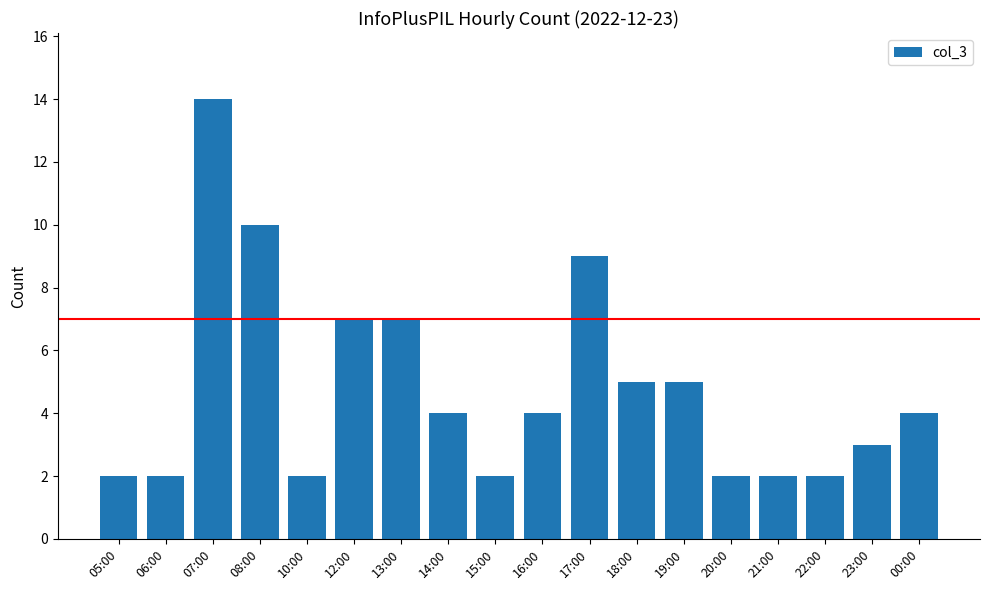

What is the label of the 13th bar from the right?

12:00